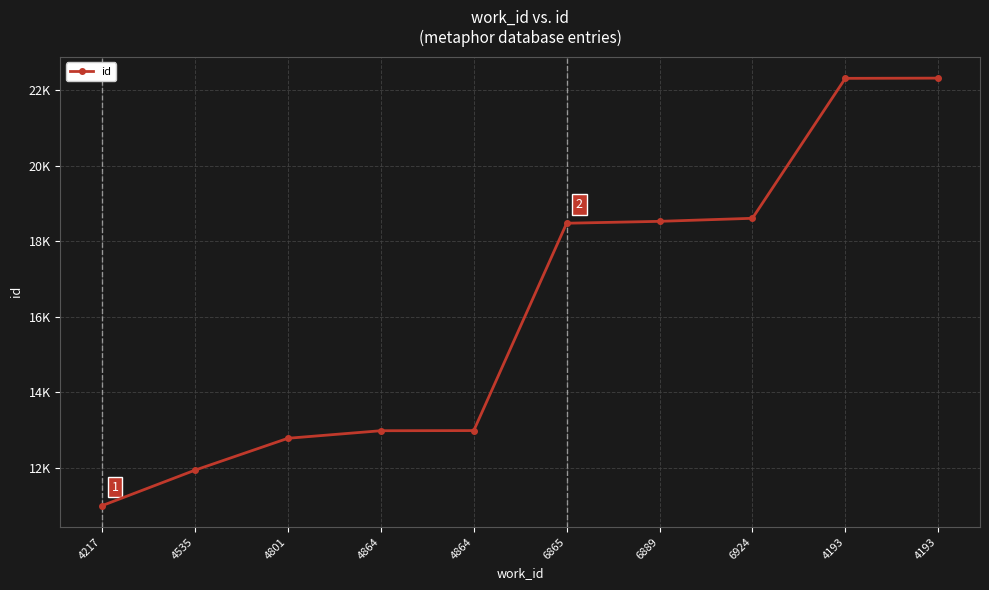

True or false: the data shows 32284 at 6924.

False